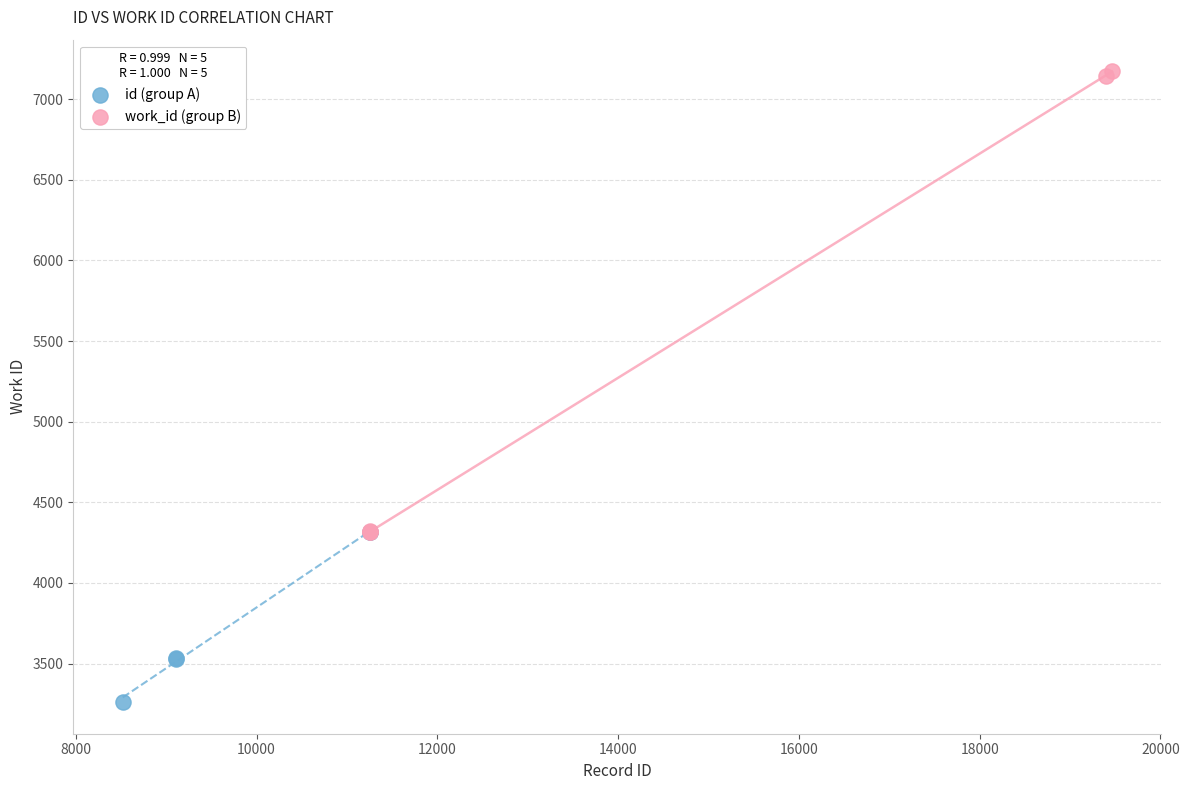

Which series reaches the minimum Y coordinate?

id (group A)